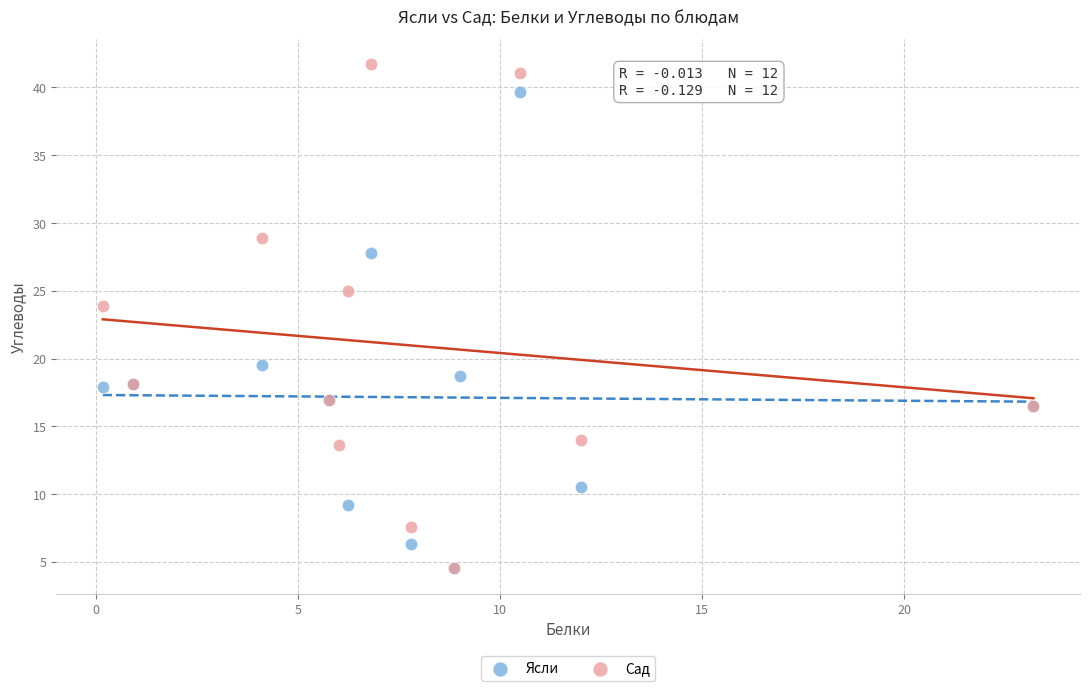

Which series contains the highest Y value?

Сад